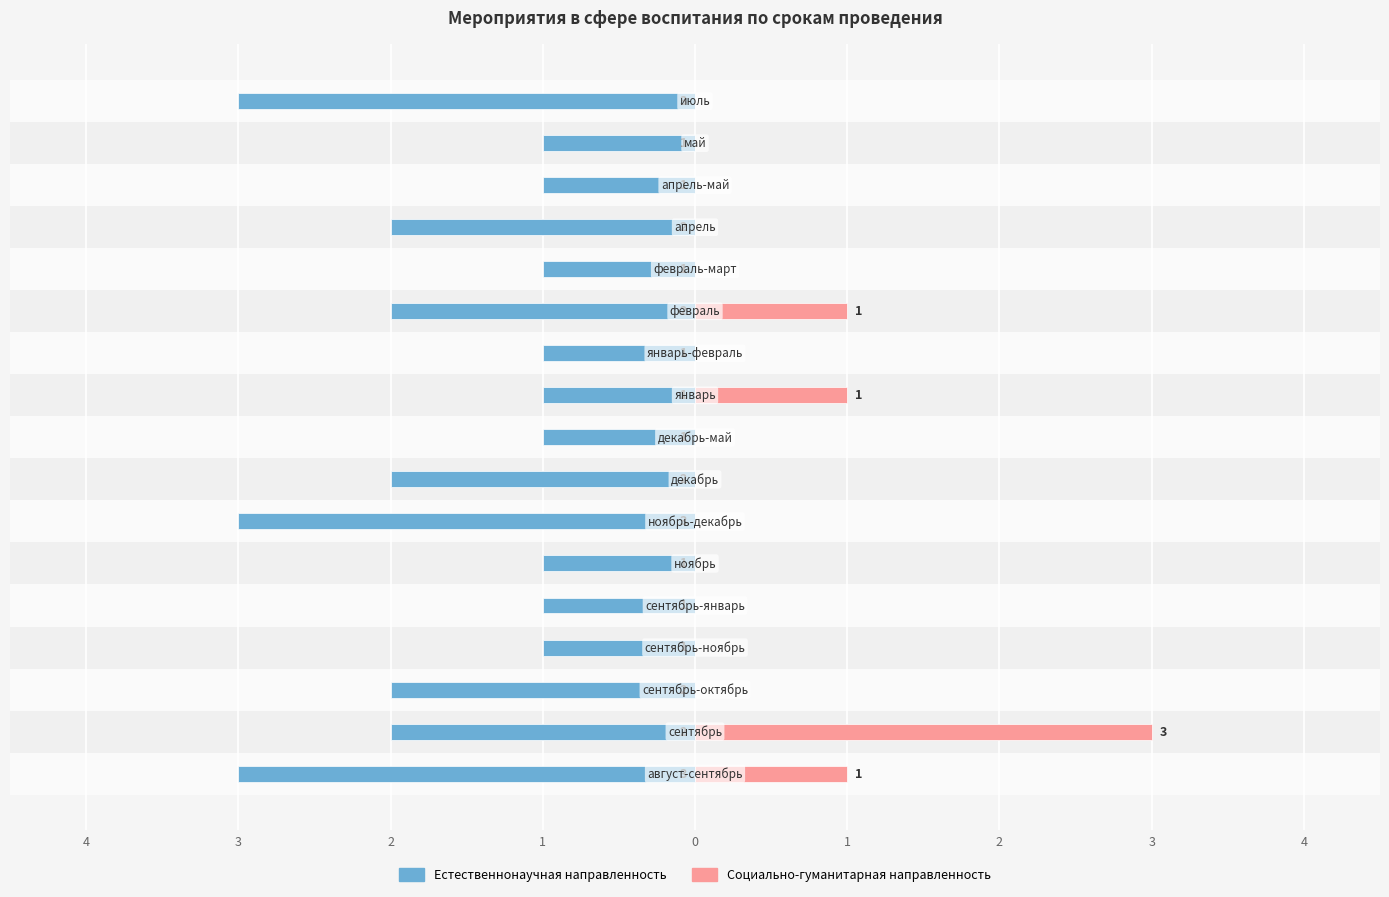

How many values in the Социально-гуманитарная направленность series exceed 0?

4